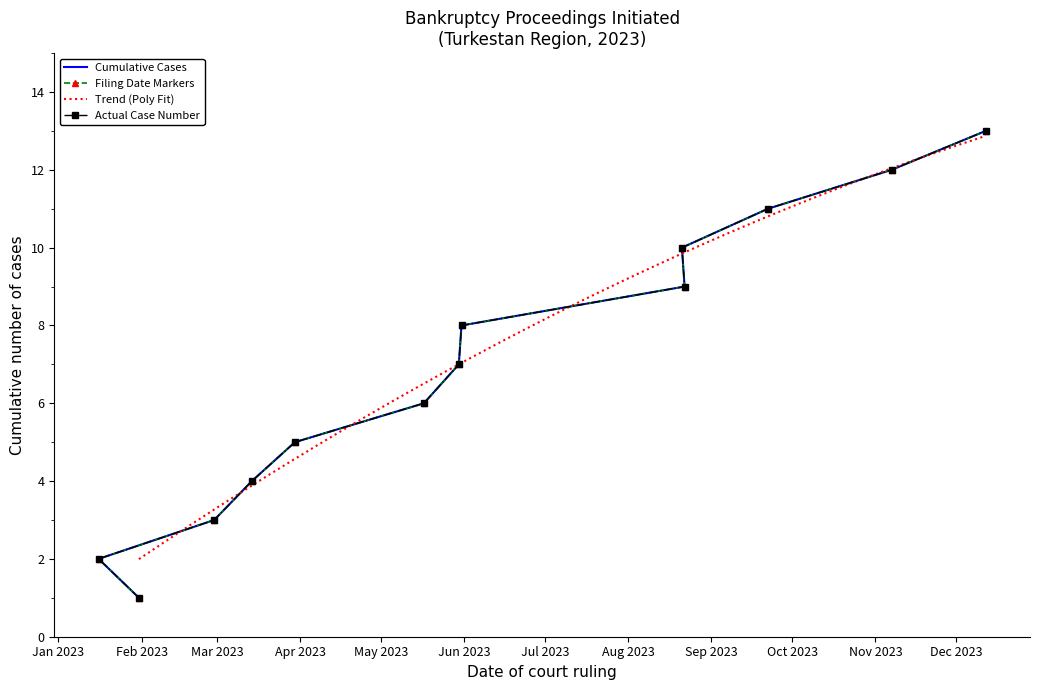

At which label does the data first exceed 7?

2023-05-31